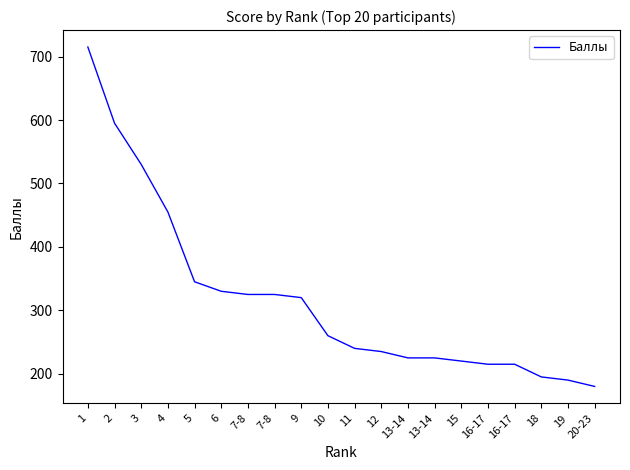

Is this an area chart (filled region under the line)?

No